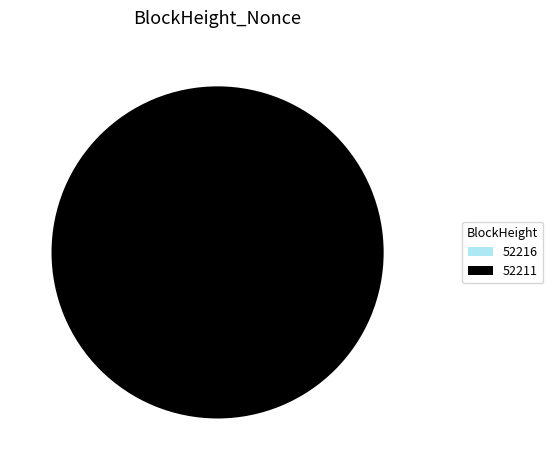

What percentage is NOT represented by 52216?

100.0%